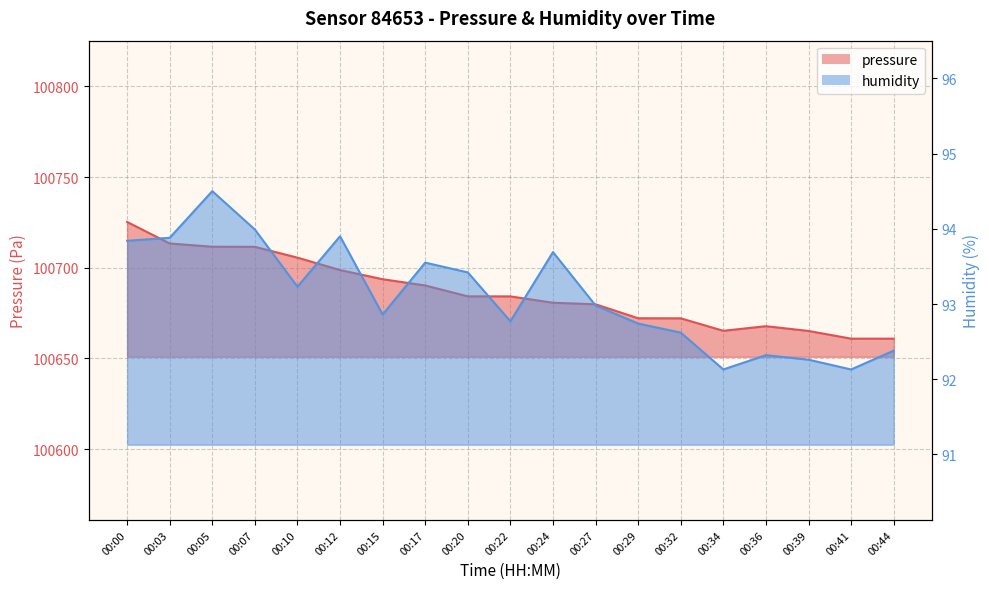

True or false: pressure and humidity intersect in this chart.

False